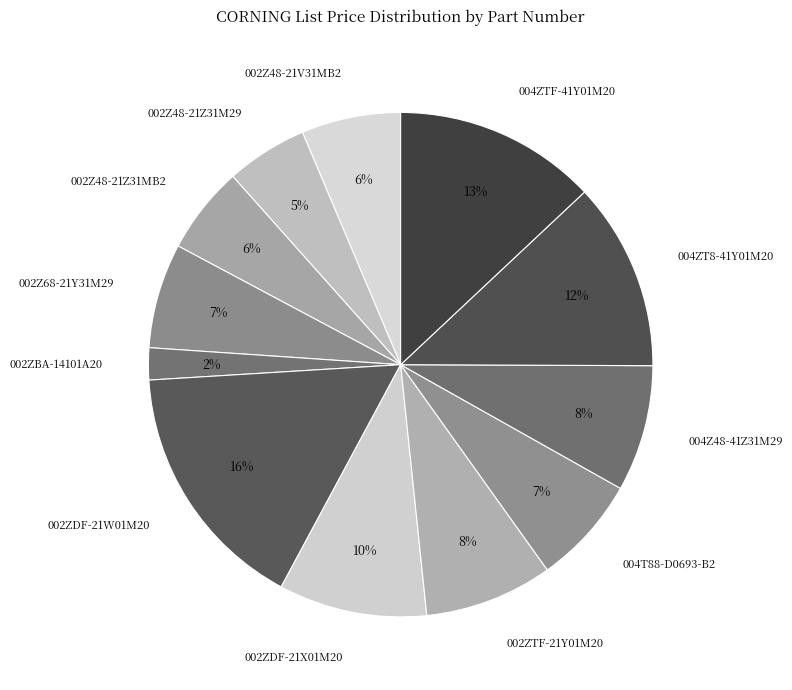

Which slice is the smallest?

002ZBA-14101A20